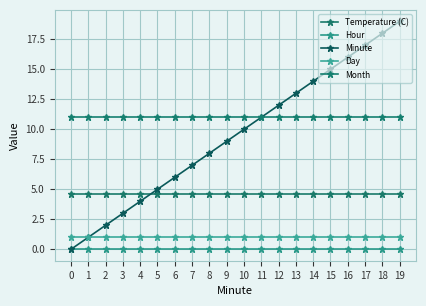

Reading left to right, what are all the values shown in this chart?

Temperature (C): 4.6	4.6	4.6	4.6	4.6	4.6	4.6	4.6	4.6	4.6	4.6	4.6	4.6	4.6	4.6	4.6	4.6	4.6	4.6	4.6
Hour: 0.0	0.0	0.0	0.0	0.0	0.0	0.0	0.0	0.0	0.0	0.0	0.0	0.0	0.0	0.0	0.0	0.0	0.0	0.0	0.0
Minute: 0.0	1.0	2.0	3.0	4.0	5.0	6.0	7.0	8.0	9.0	10.0	11.0	12.0	13.0	14.0	15.0	16.0	17.0	18.0	19.0
Day: 1.0	1.0	1.0	1.0	1.0	1.0	1.0	1.0	1.0	1.0	1.0	1.0	1.0	1.0	1.0	1.0	1.0	1.0	1.0	1.0
Month: 11.0	11.0	11.0	11.0	11.0	11.0	11.0	11.0	11.0	11.0	11.0	11.0	11.0	11.0	11.0	11.0	11.0	11.0	11.0	11.0